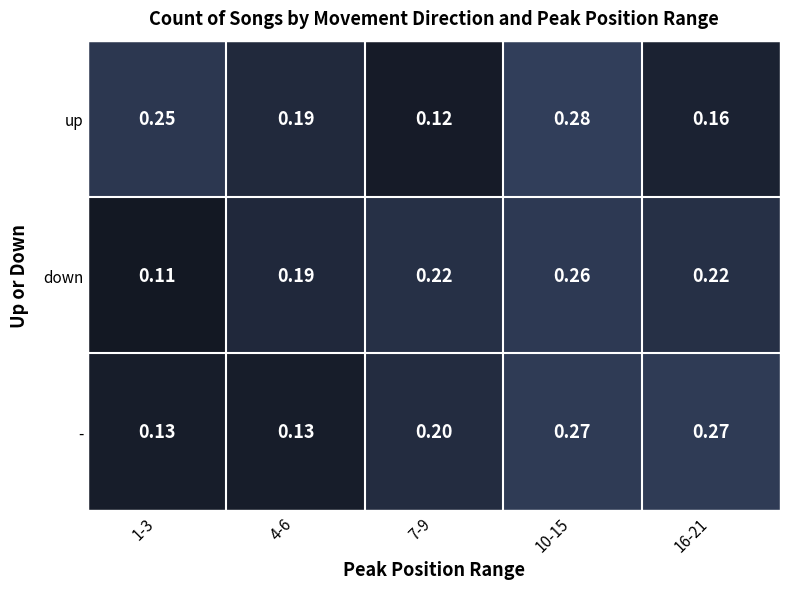

List the series in order of their peak value, lowest first.

down, -, up